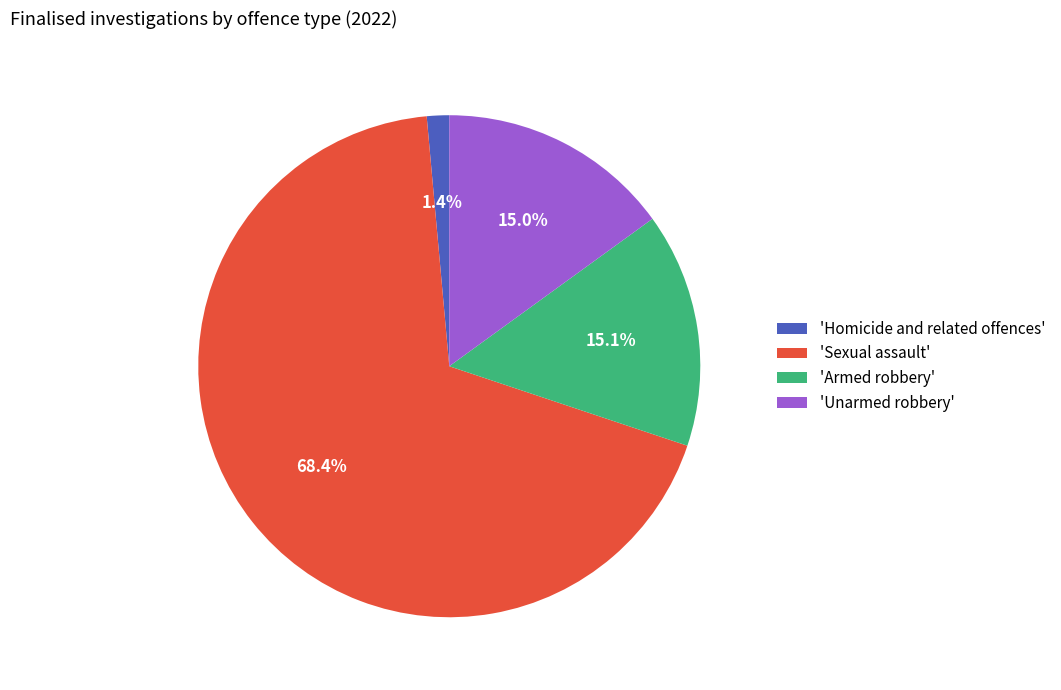

To the nearest percent, what is the difference between the largest and smallest slice percentages?

67%